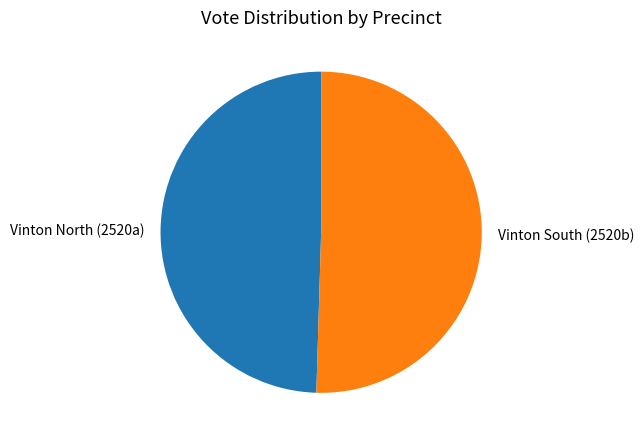

Is Vinton North (2520a) the majority of the pie?

No